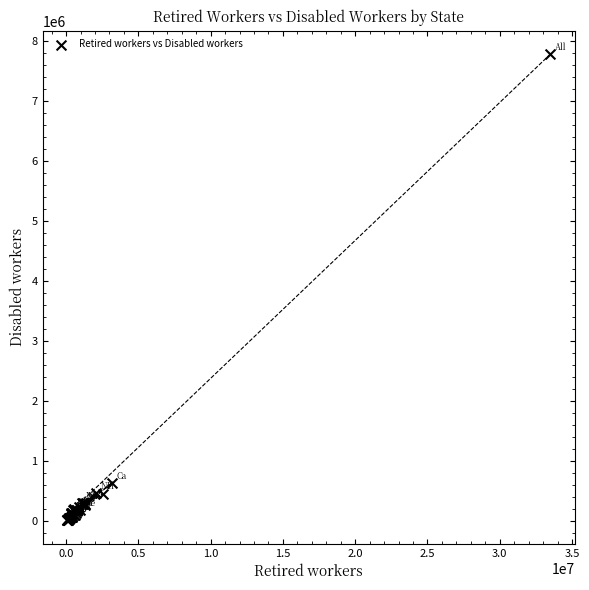

What Y value in the scatter plot is closest to 3899792?

639263